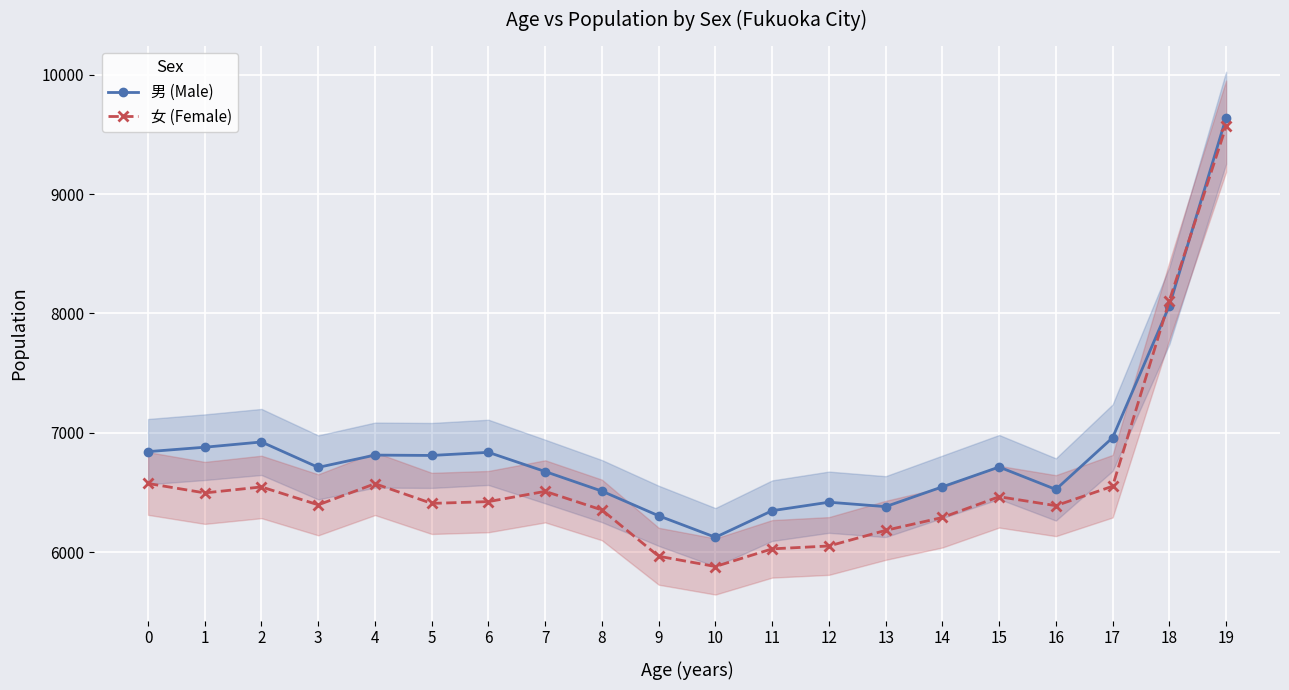

What is the difference between the maximum and second lowest values in the 男 (Male) series?

3337